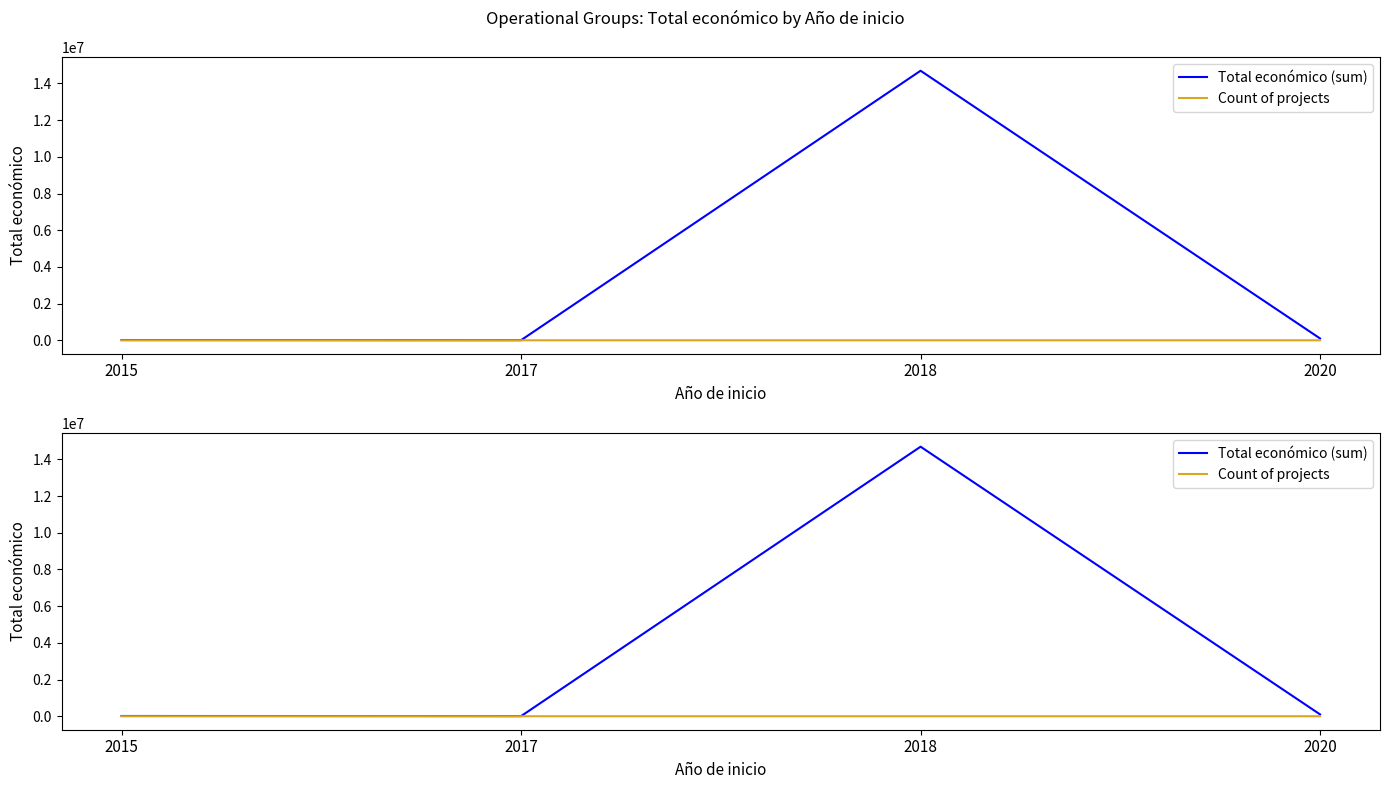

Which label corresponds to the smallest value in the chart?

2015